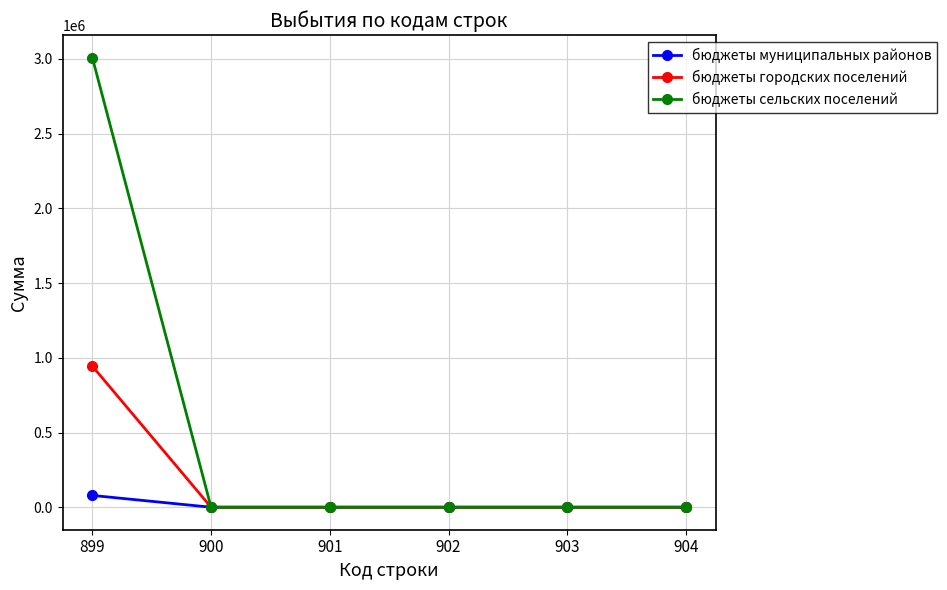

Is the value of бюджеты сельских поселений at 902 greater than the value of бюджеты городских поселений at 899?

No